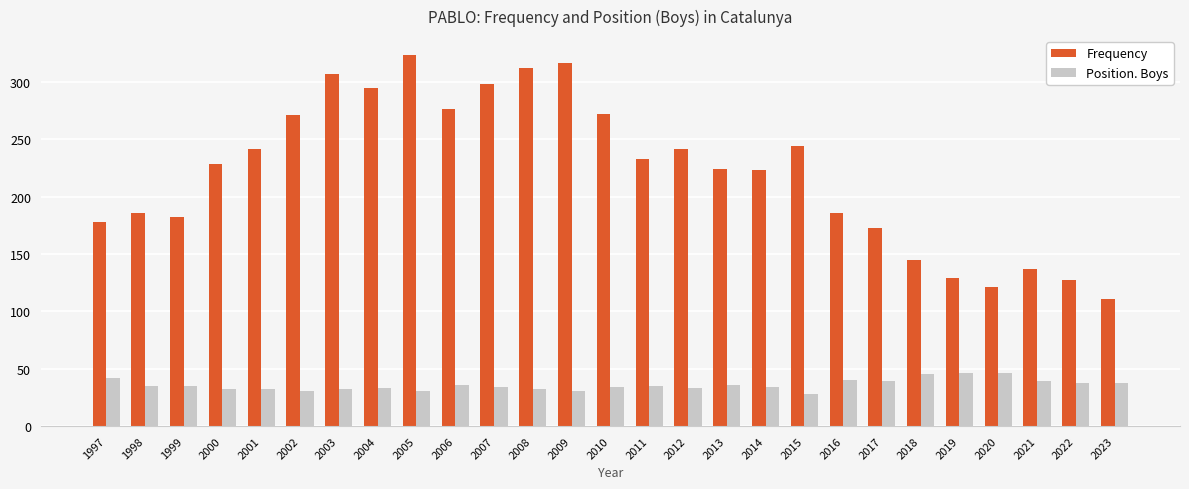

Is the value of Position. Boys at 2021 greater than the value of Frequency at 2007?

No